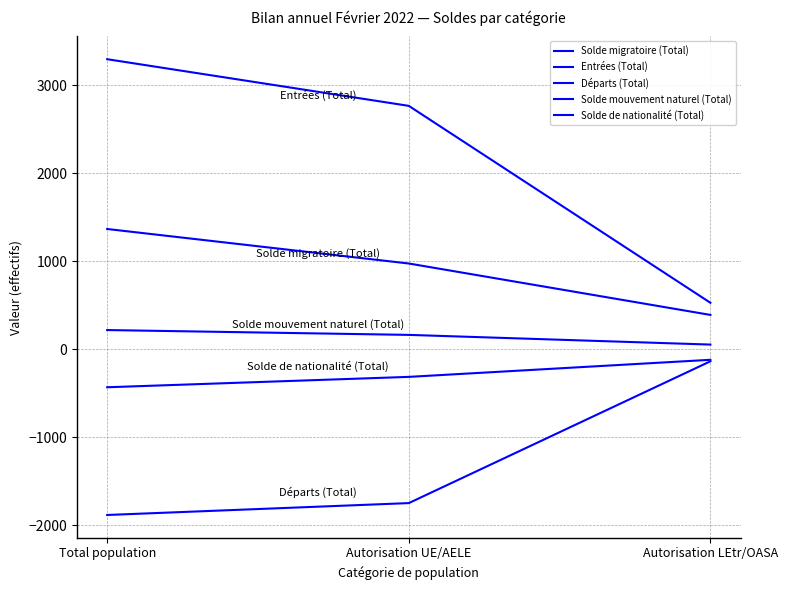

Is this an area chart (filled region under the line)?

No